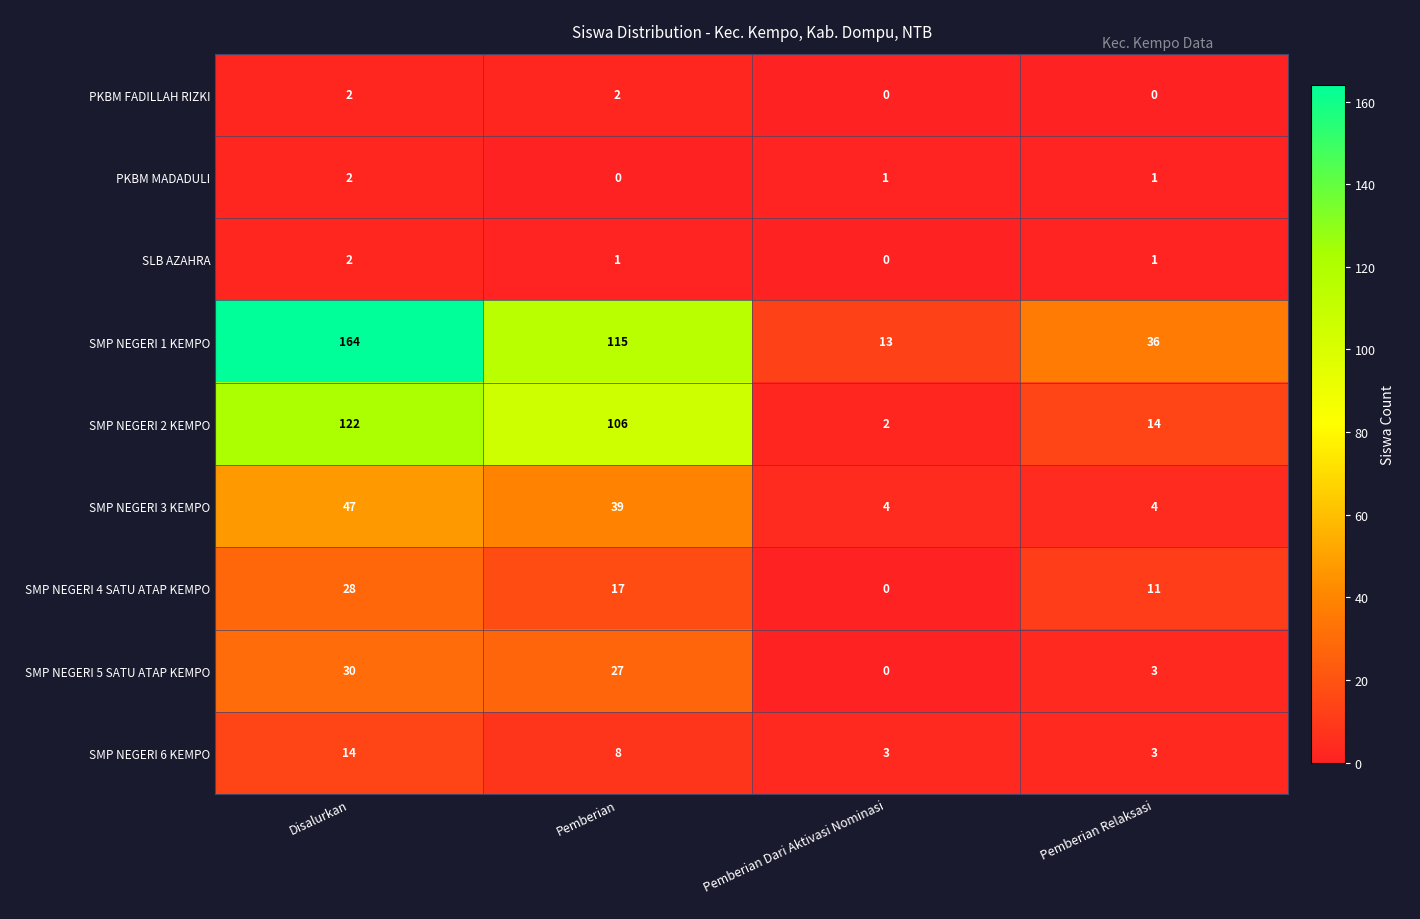

True or false: SMP NEGERI 3 KEMPO has a value of 4 at Pemberian Relaksasi.

True